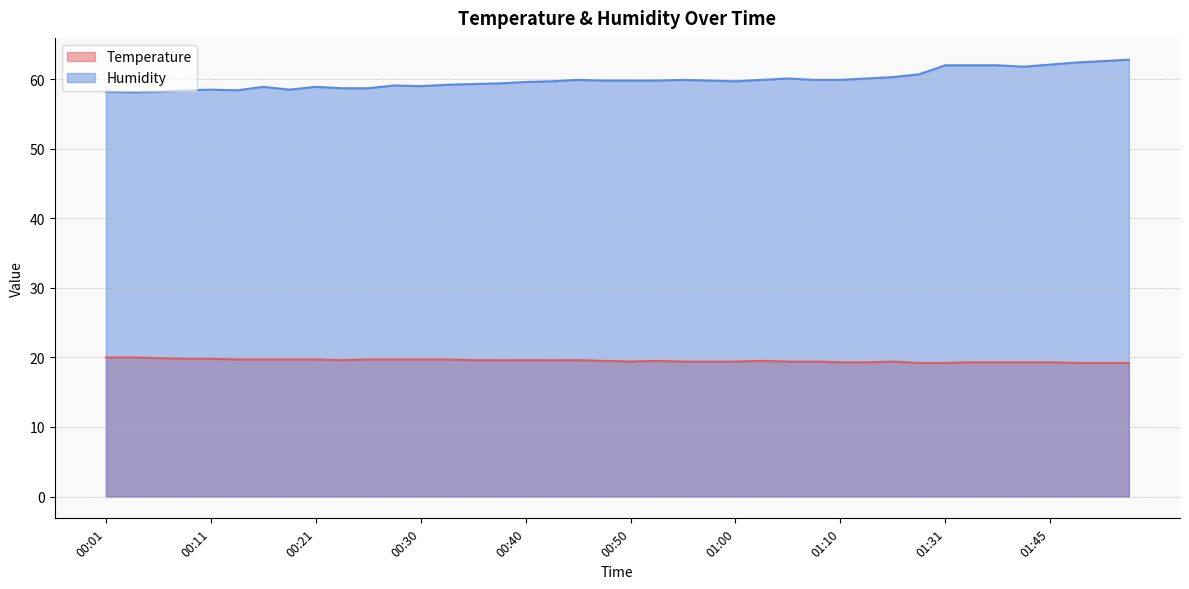

Rank the categories by Temperature value from highest to lowest.

00:01, 00:03, 00:06, 00:08, 00:11, 00:13, 00:16, 00:18, 00:21, 00:25, 00:28, 00:30, 00:33, 00:23, 00:35, 00:38, 00:40, 00:43, 00:45, 00:47, 00:52, 01:02, 00:50, 00:55, 00:57, 01:00, 01:05, 01:07, 01:15, 01:10, 01:12, 01:34, 01:37, 01:42, 01:45, 01:20, 01:31, 01:48, 01:50, 01:52